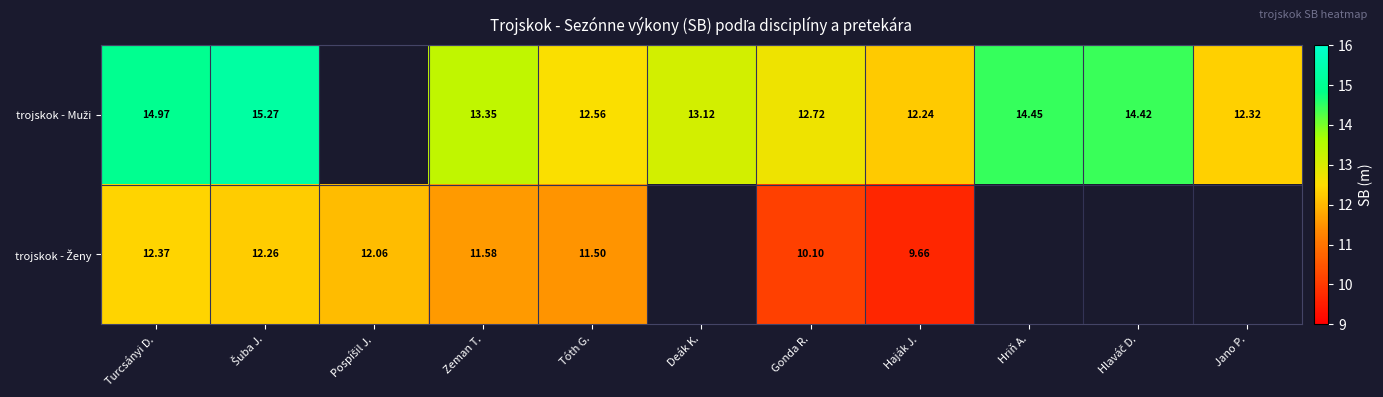

What is the greatest value displayed?

15.3